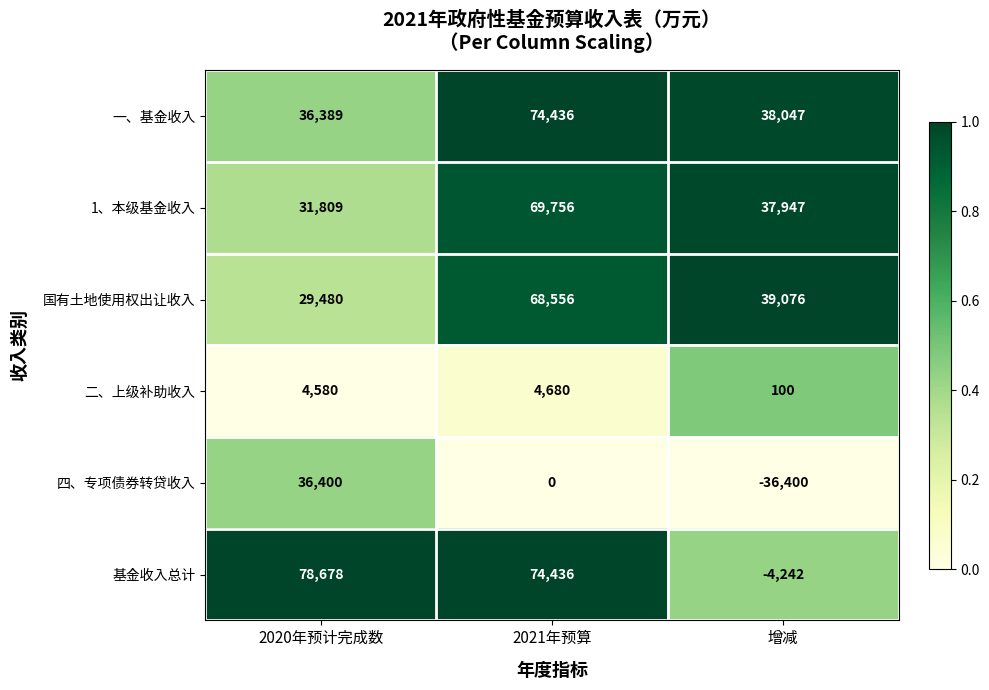

What is the lowest value of the 国有土地使用权出让收入 series?

29480